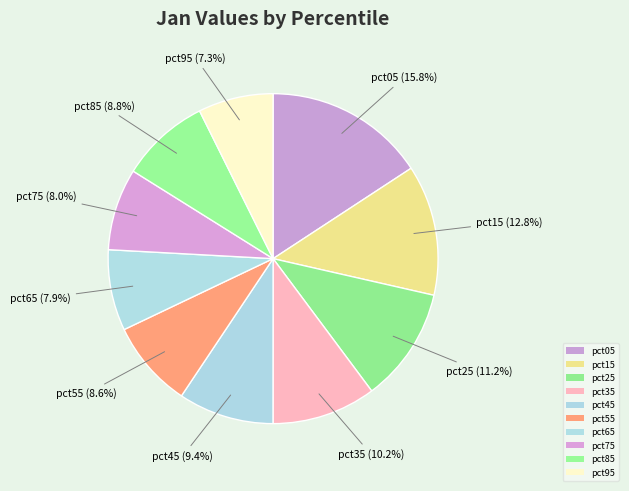

Which category has the biggest portion of the pie?

pct05